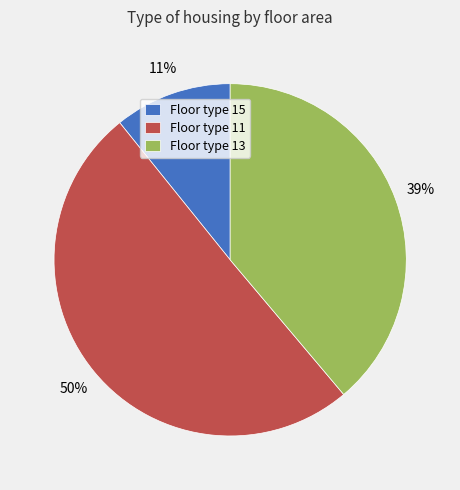

Which category accounts for the majority?

Floor type 11